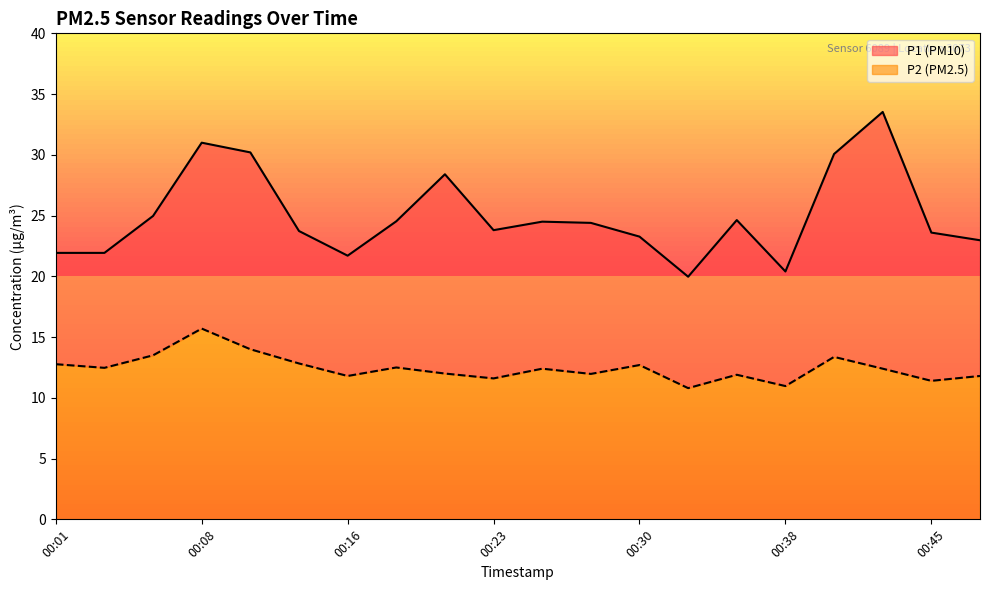

Reading left to right, what are all the values shown in this chart?

P1: 00:01=21.9	00:03=21.9	00:06=25.0	00:08=31.0	00:11=30.2	00:13=23.7	00:16=21.7	00:18=24.5	00:21=28.4	00:23=23.8	00:25=24.5	00:28=24.4	00:30=23.3	00:33=20.0	00:35=24.6	00:38=20.4	00:40=30.1	00:43=33.5	00:45=23.6	00:48=23.0
P2: 00:01=12.8	00:03=12.5	00:06=13.5	00:08=15.7	00:11=14.0	00:13=12.8	00:16=11.8	00:18=12.5	00:21=12.0	00:23=11.6	00:25=12.4	00:28=12.0	00:30=12.7	00:33=10.8	00:35=11.9	00:38=11.0	00:40=13.4	00:43=12.4	00:45=11.4	00:48=11.8